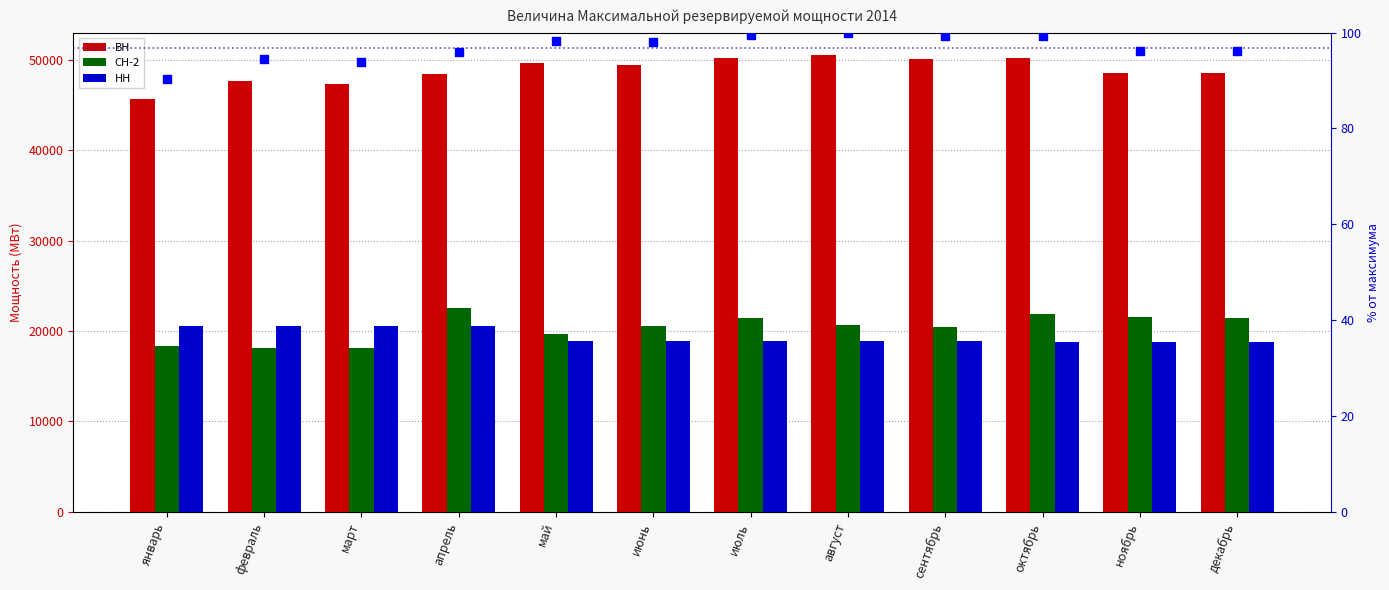

At how many categories does at least one series exceed 6859?

12